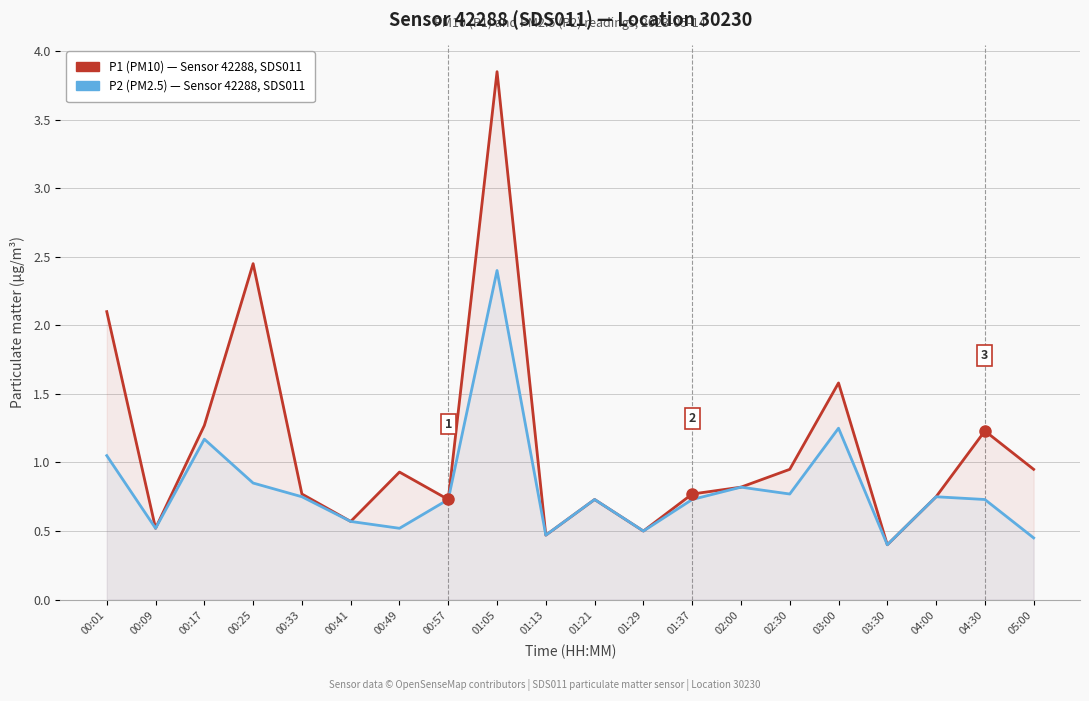

Reading left to right, transcribe all the data shown in this chart.

P1 (PM10): 00:01=2.1	00:09=0.5	00:17=1.3	00:25=2.5	00:33=0.8	00:41=0.6	00:49=0.9	00:57=0.7	01:05=3.9	01:13=0.5	01:21=0.7	01:29=0.5	01:37=0.8	02:00=0.8	02:30=0.9	03:00=1.6	03:30=0.4	04:00=0.8	04:30=1.2	05:00=0.9
P2 (PM2.5): 00:01=1.1	00:09=0.5	00:17=1.2	00:25=0.8	00:33=0.8	00:41=0.6	00:49=0.5	00:57=0.7	01:05=2.4	01:13=0.5	01:21=0.7	01:29=0.5	01:37=0.7	02:00=0.8	02:30=0.8	03:00=1.2	03:30=0.4	04:00=0.8	04:30=0.7	05:00=0.5